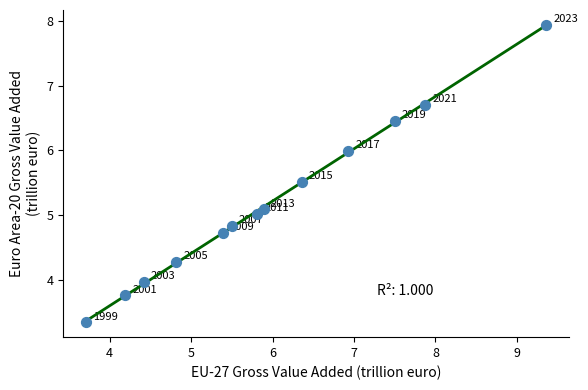

What is the range of Y values (max minus min)?

4.6